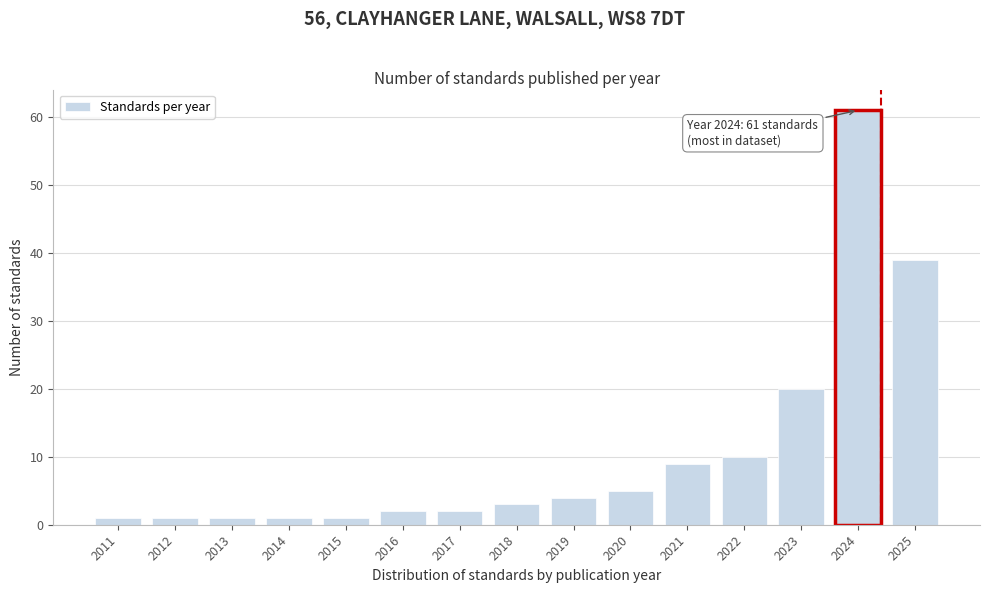

Reading right to left, transcribe all the data shown in this chart.

2025=39	2024=61	2023=20	2022=10	2021=9	2020=5	2019=4	2018=3	2017=2	2016=2	2015=1	2014=1	2013=1	2012=1	2011=1